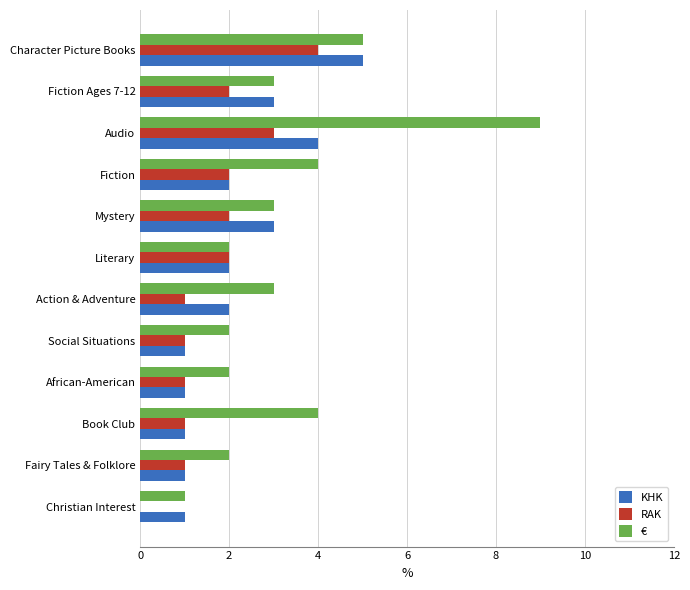

Which series has the widest spread of values?

€